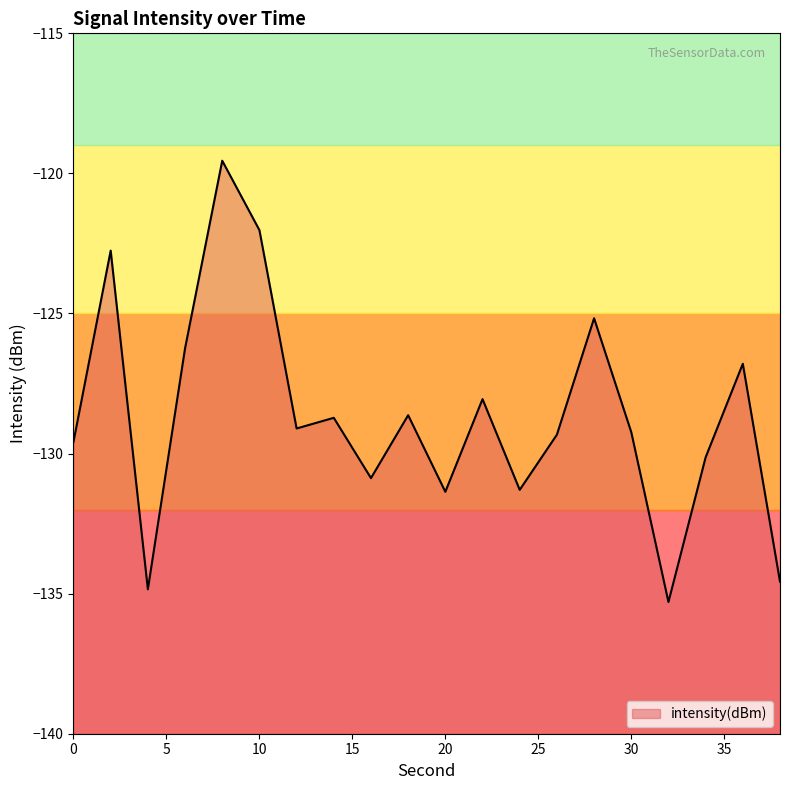

The chart shows a value of -233.1 at 16. True or false?

False